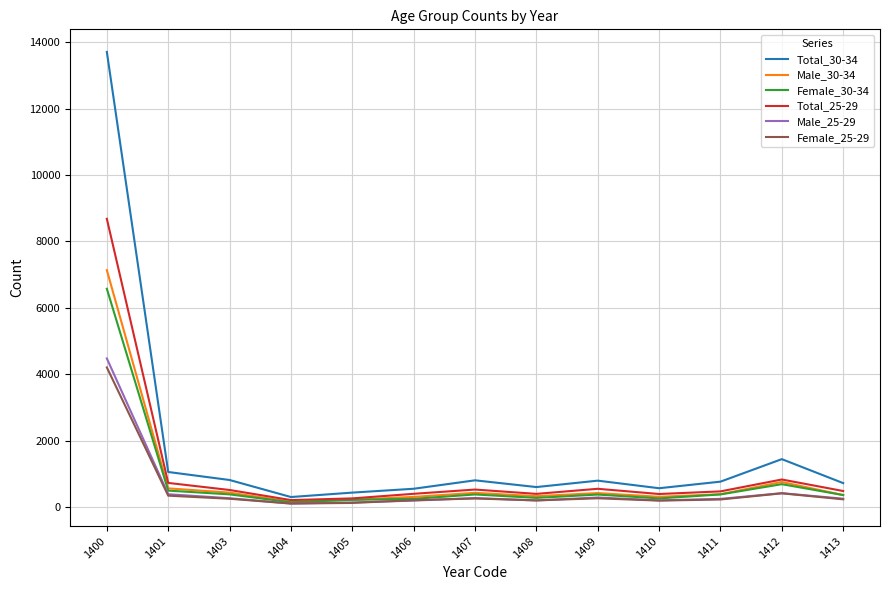

Which series has the largest range (max minus min)?

Total_30-34